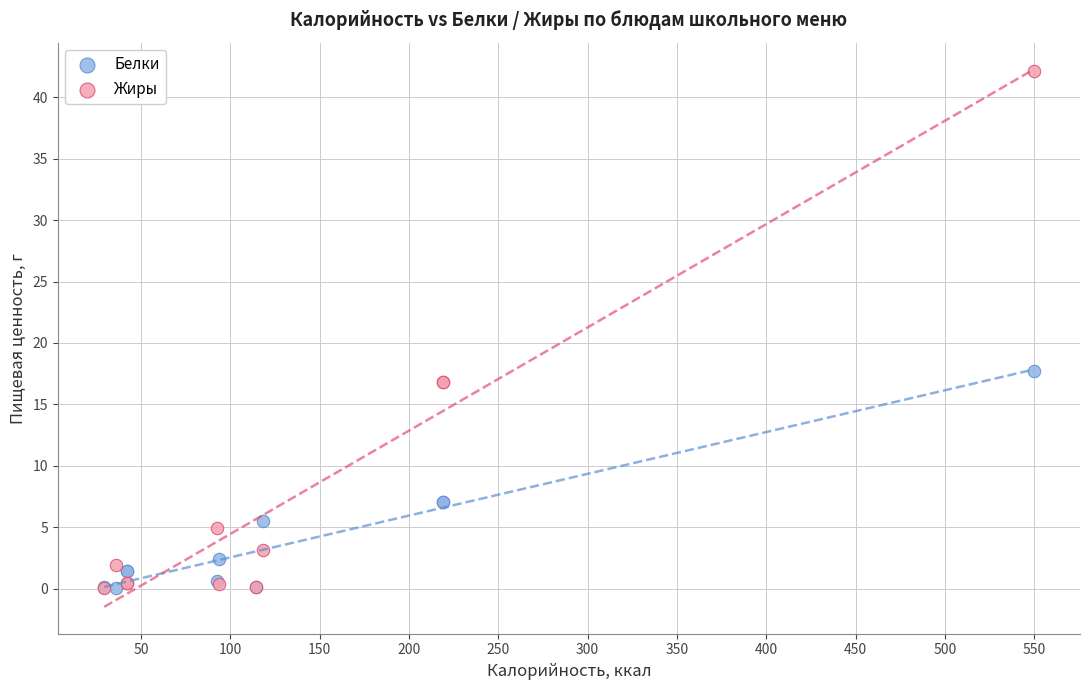

Which series reaches the maximum Y coordinate?

Жиры